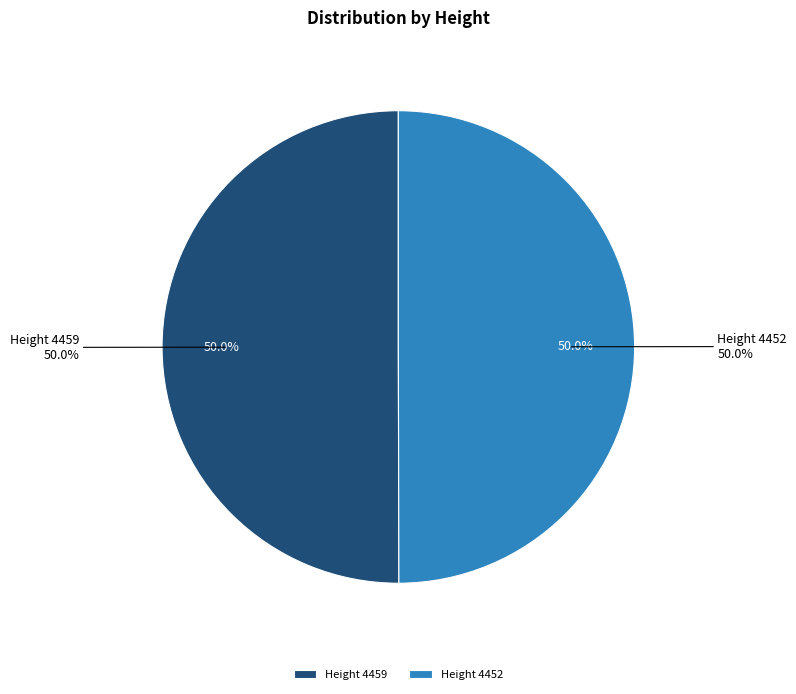

How many slices are in this pie chart?

2